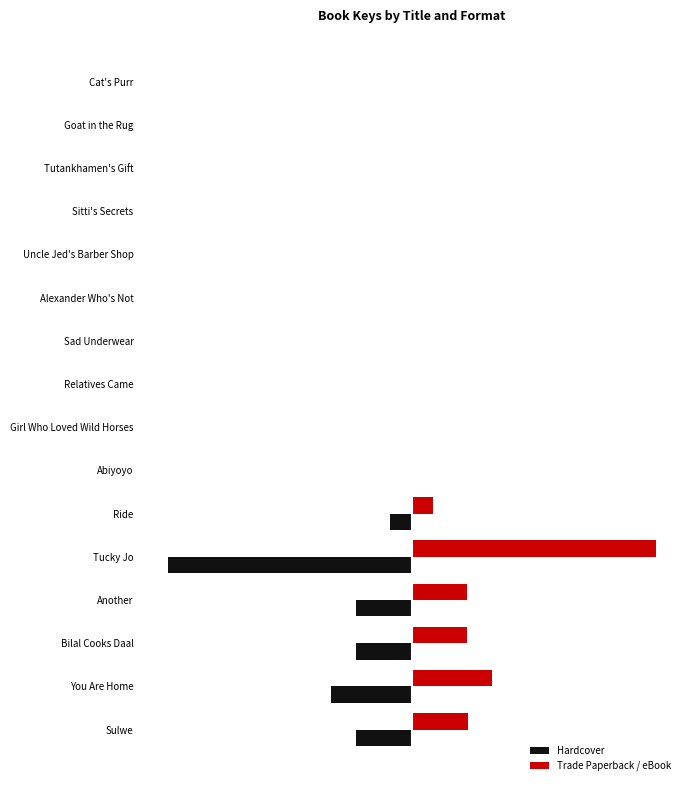

Where is Trade Paperback / eBook nearest to the value 50?

You Are Home